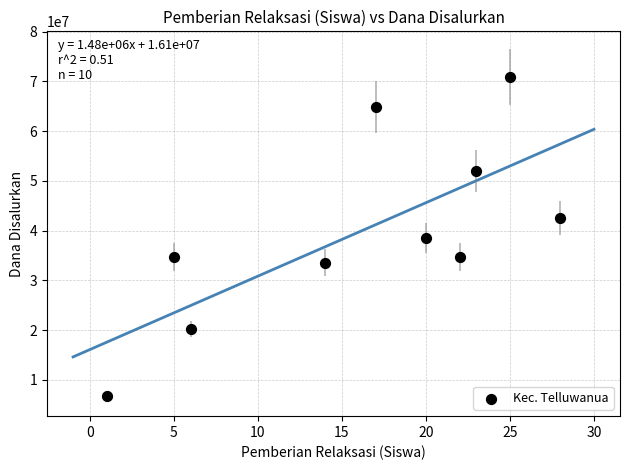

What is the average X value?

16